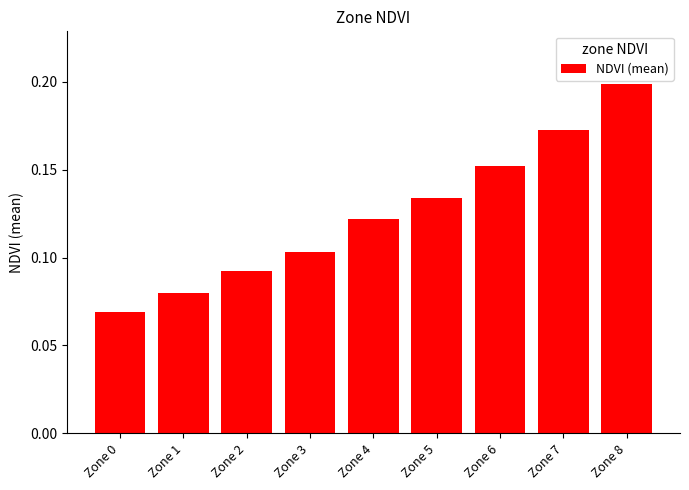

Which has a higher value, Zone 0 or Zone 8?

Zone 8